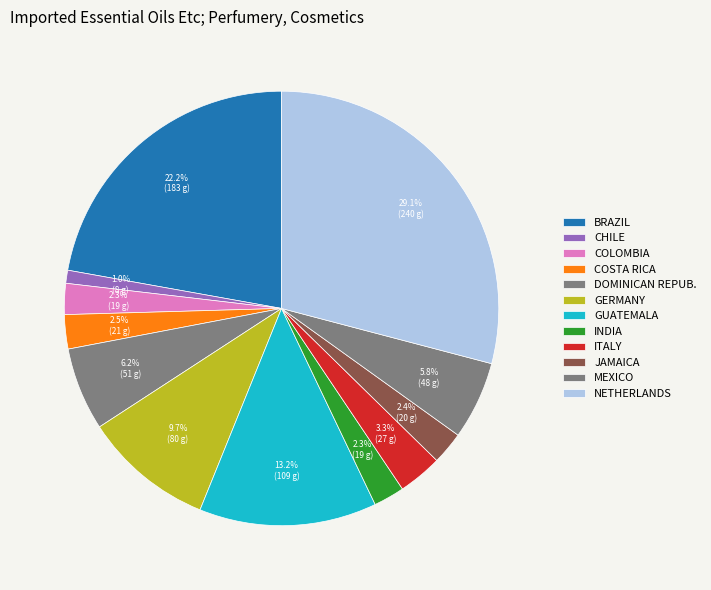

Does any single category account for the majority?

No